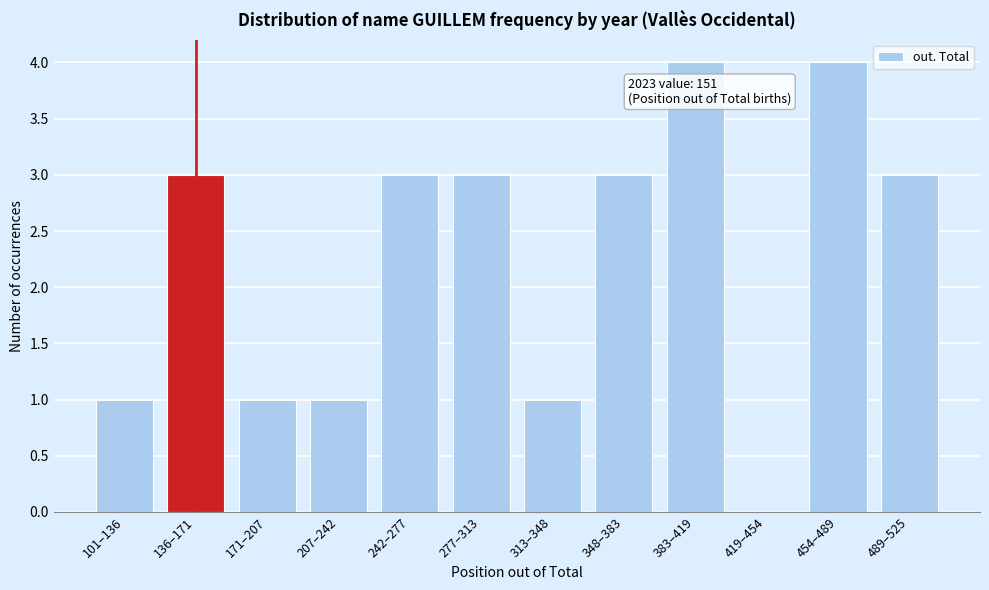

Reading left to right, list all the values displayed in this chart.

101–136=1	136–171=3	171–207=1	207–242=1	242–277=3	277–313=3	313–348=1	348–383=3	383–419=4	419–454=0	454–489=4	489–525=3